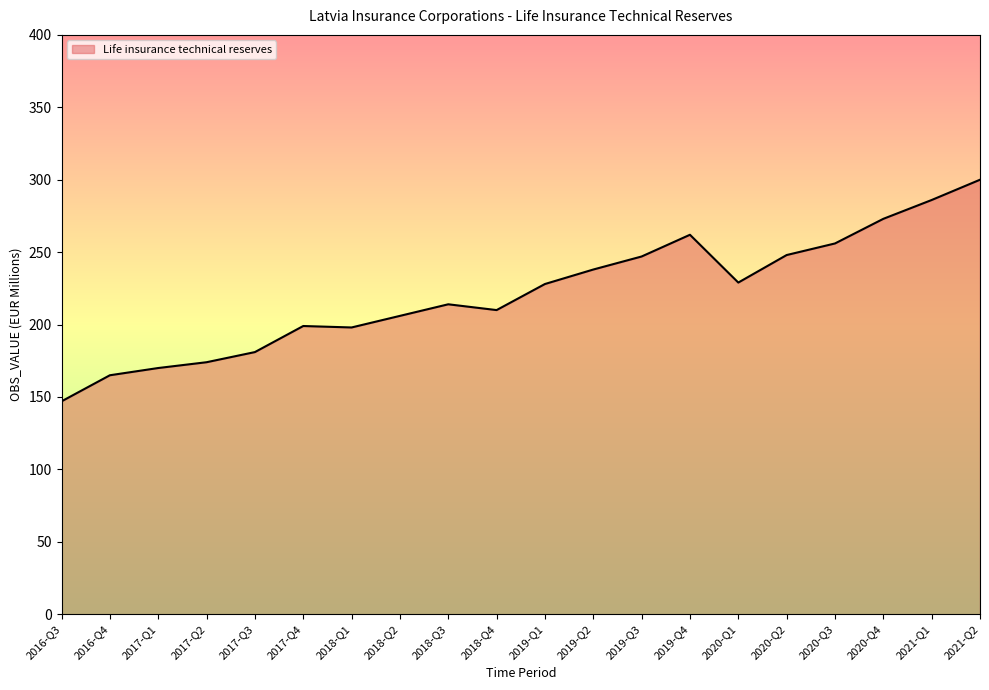

Does the chart display data point markers on the line(s)?

No